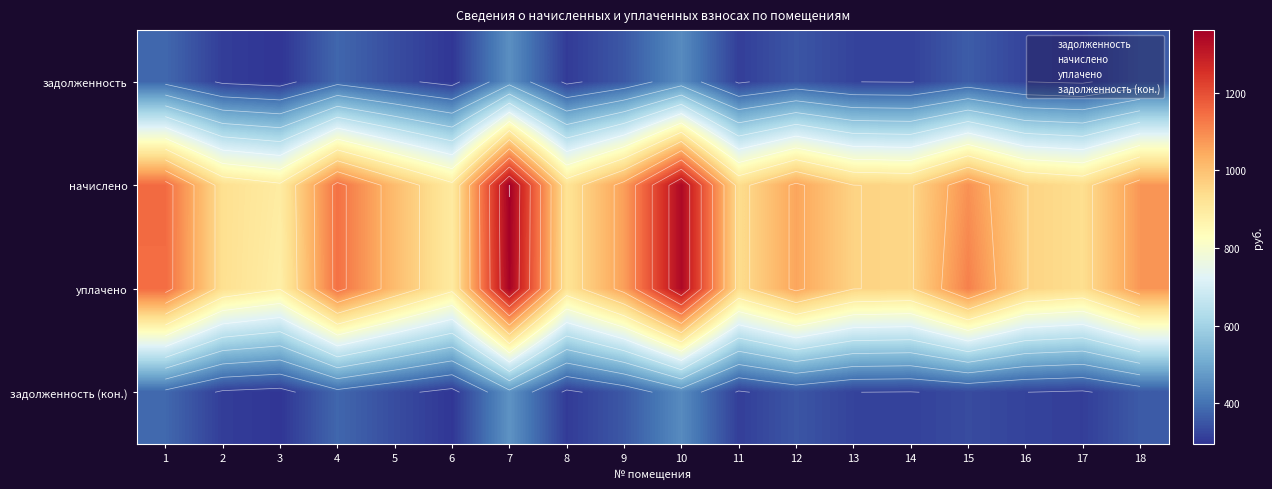

Which category has the lowest value across all series?

3